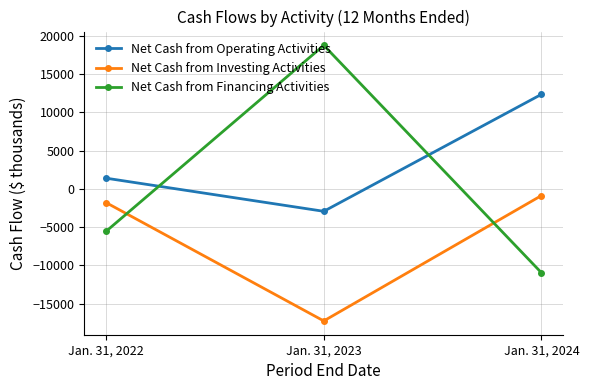

Reading left to right, extract all data points from this chart.

Net Cash from Operating Activities: Jan. 31, 2022=1394	Jan. 31, 2023=-2936	Jan. 31, 2024=12354
Net Cash from Investing Activities: Jan. 31, 2022=-1796	Jan. 31, 2023=-17263	Jan. 31, 2024=-875
Net Cash from Financing Activities: Jan. 31, 2022=-5556	Jan. 31, 2023=18755	Jan. 31, 2024=-10971